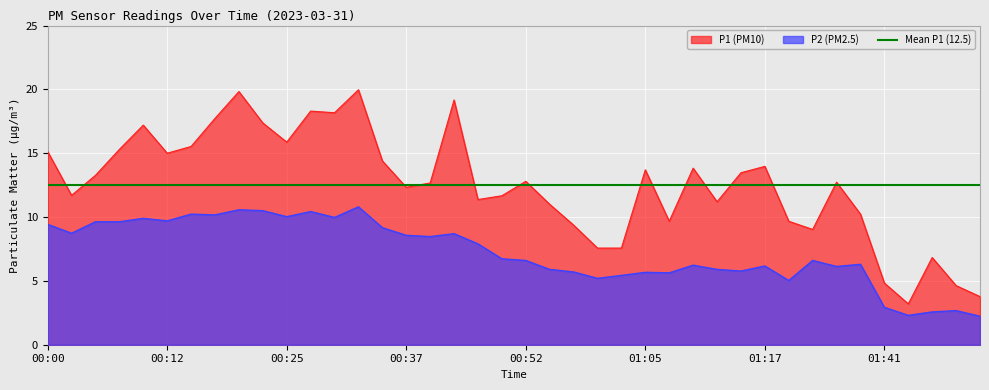

What is the total value across all series at 00:20?

30.4